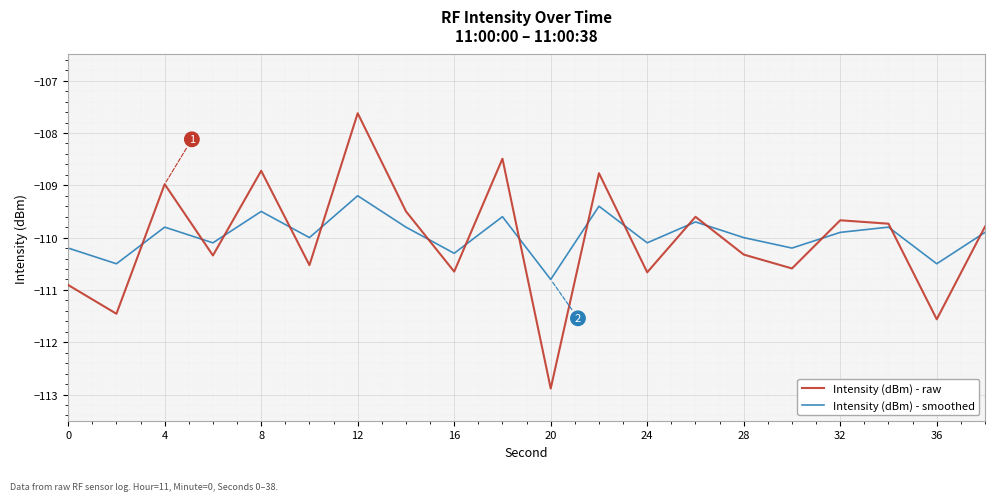

What is the lowest value of the Intensity (dBm) - raw series?

-112.9